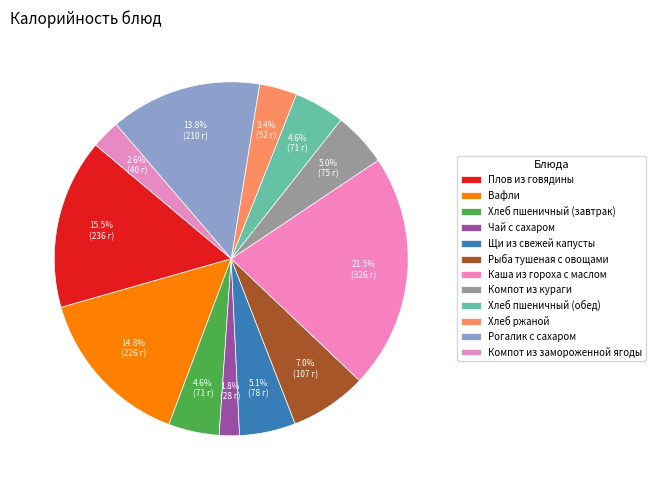

How many segments does this pie chart have?

12